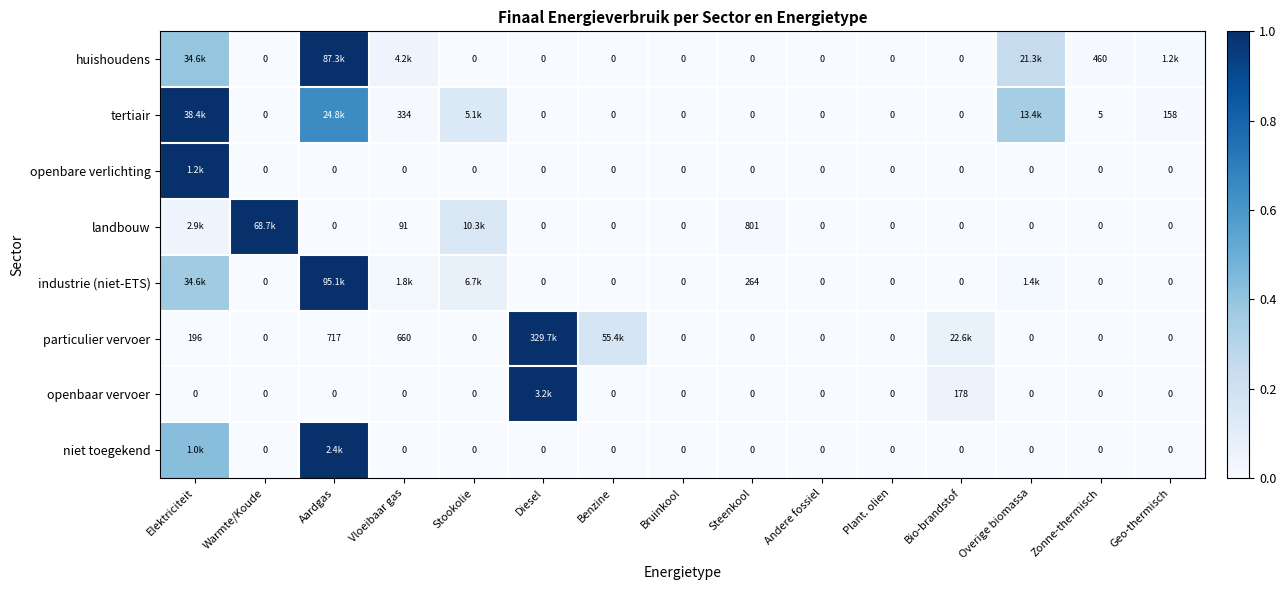

Between Andere fossiel and Zonne-thermisch, which series saw the biggest shift?

huishoudens